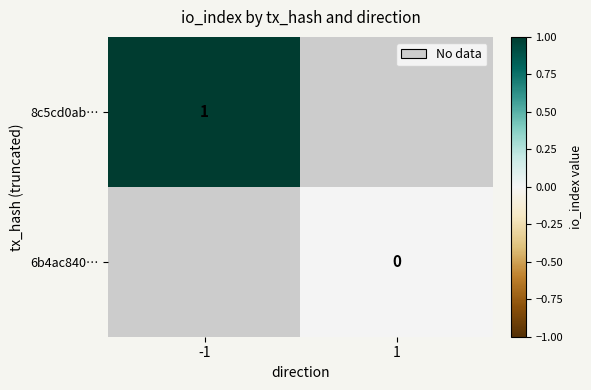

Is it true that 8c5cd0ab… equals 1 at -1?

True